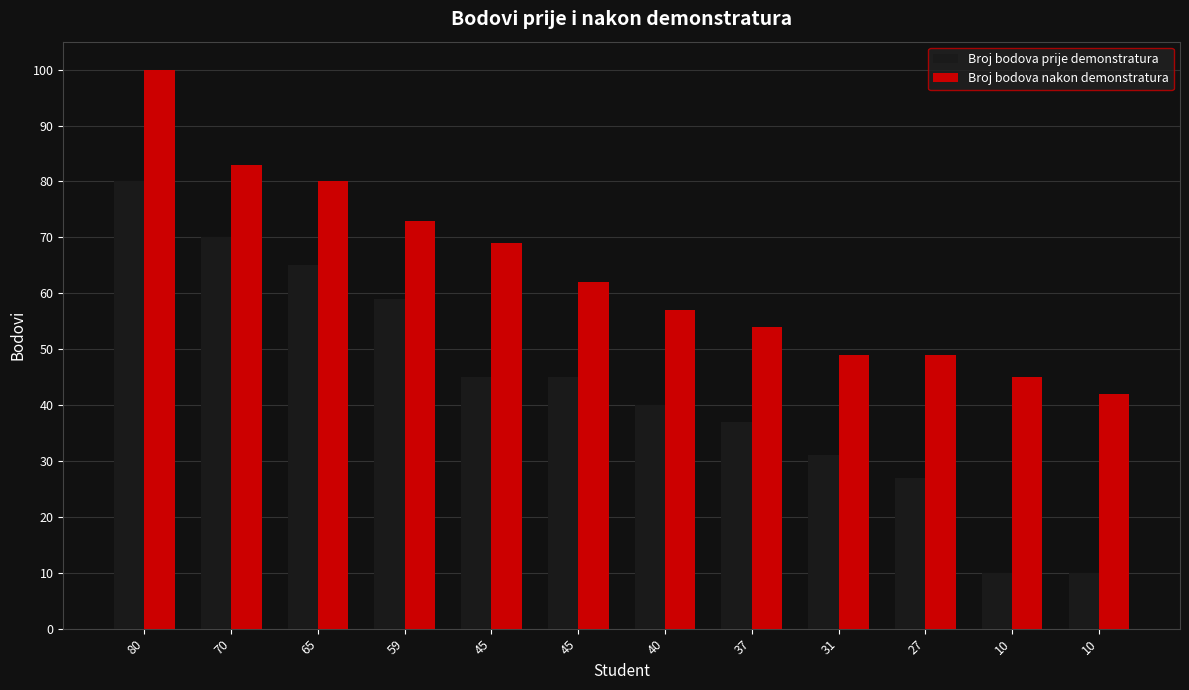

Reading left to right, extract all data points from this chart.

Broj bodova prije demonstratura: 80	70	65	59	45	45	40	37	31	27	10	10
Broj bodova nakon demonstratura: 100	83	80	73	69	62	57	54	49	49	45	42